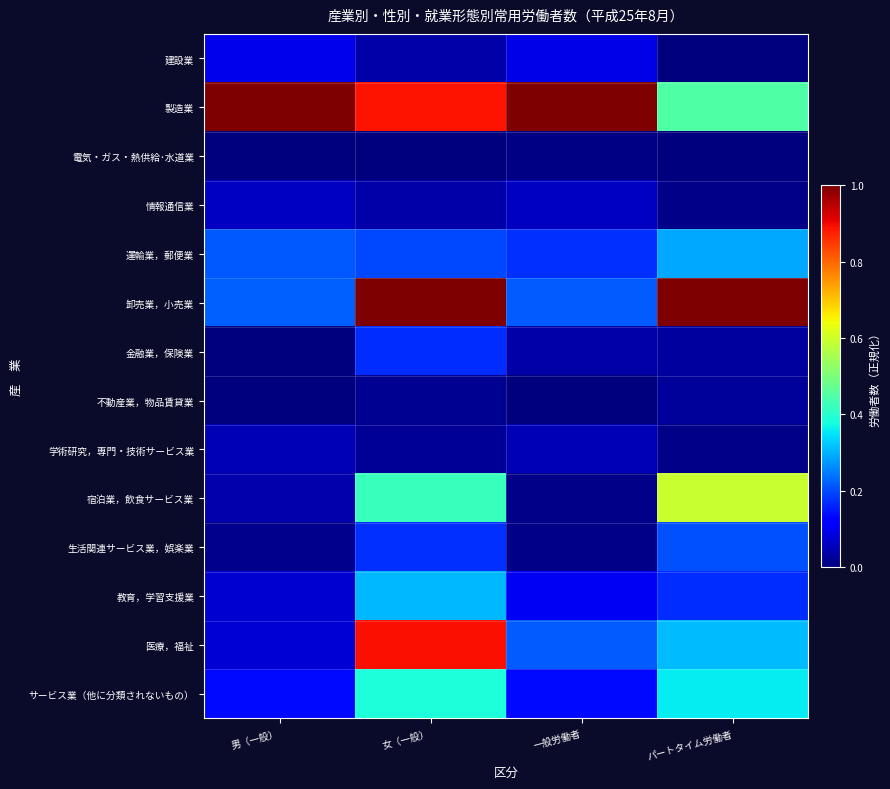

Rank the series by their maximum value, from lowest to highest.

電気・ガス・熱供給･水道業, 不動産業，物品賃貸業, 学術研究，専門・技術サービス業, 情報通信業, 建設業, 金融業，保険業, 生活関連サービス業，娯楽業, 運輸業，郵便業, 教育，学習支援業, サービス業（他に分類されないもの）, 宿泊業，飲食サービス業, 医療，福祉, 製造業, 卸売業，小売業